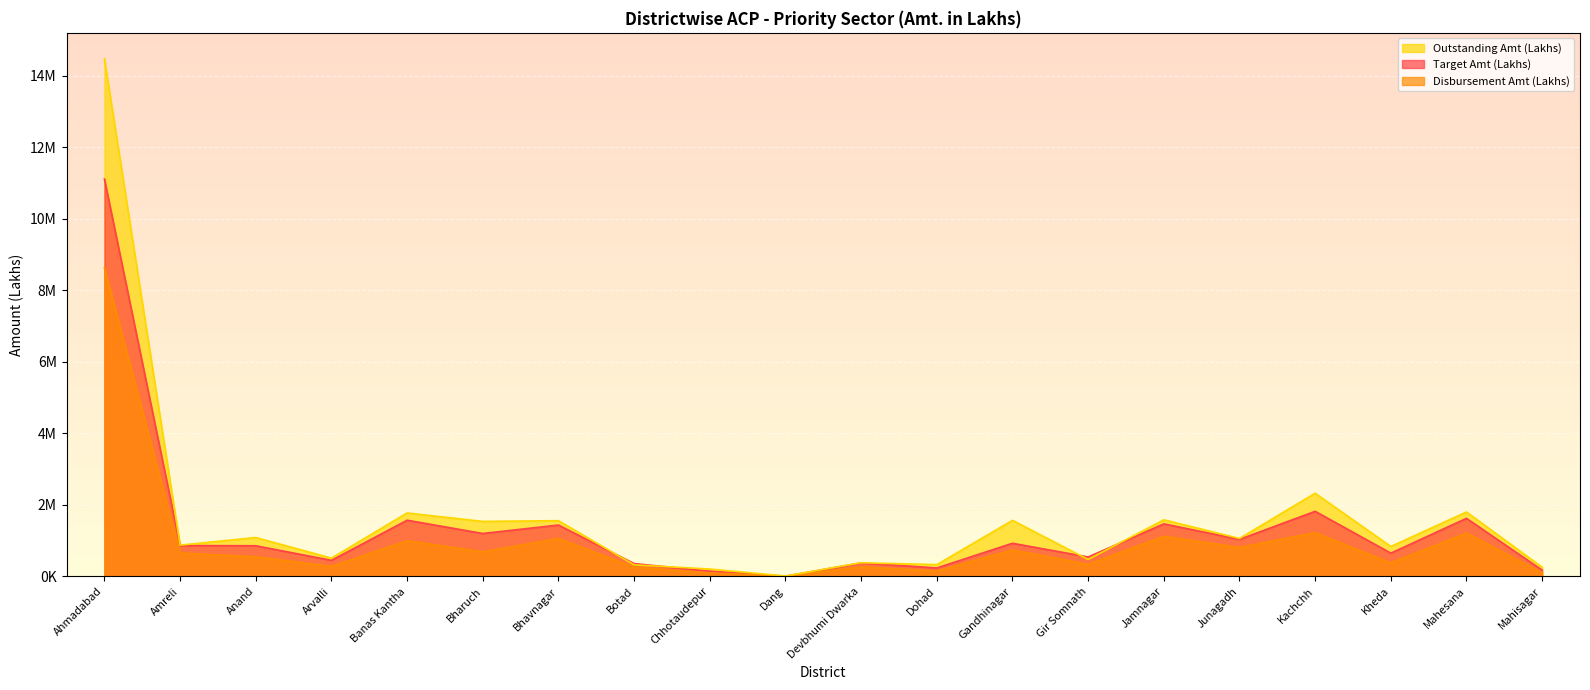

Which series has the largest total across all categories?

Outstanding Amt (Lakhs)